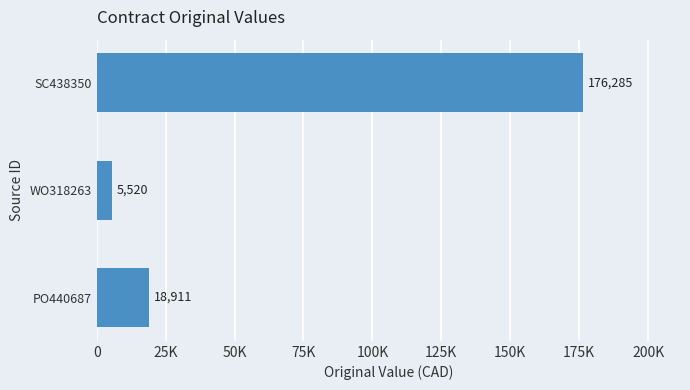

Are the bars horizontal?

Yes